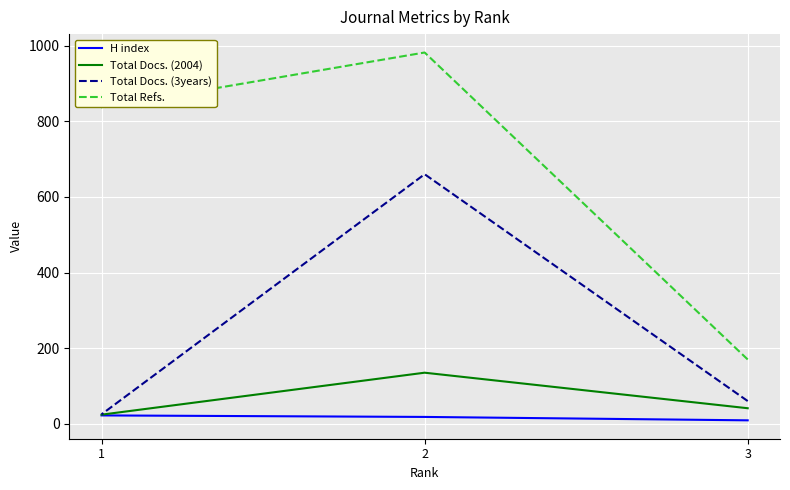

Which category has the lowest value in the H index series?

3